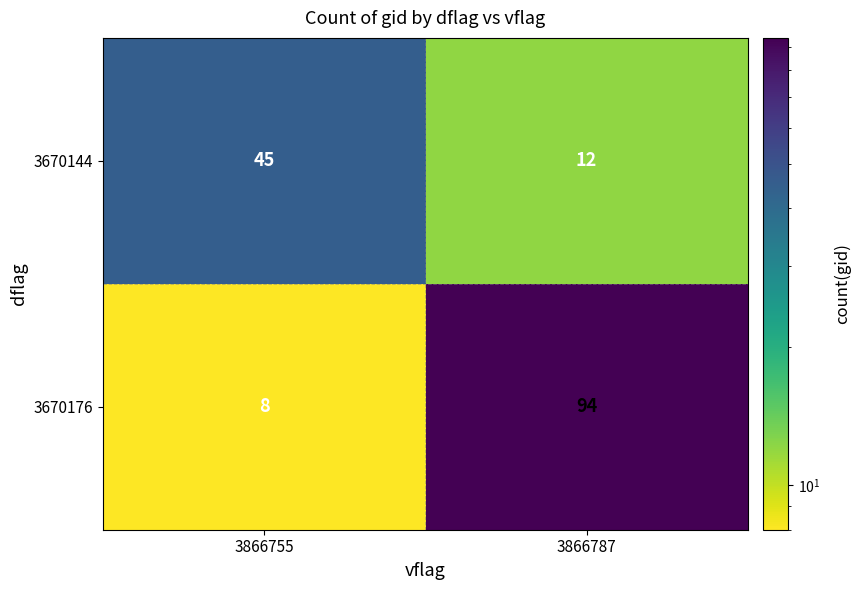

The 3670144 series shows 15 at 3866755. True or false?

False